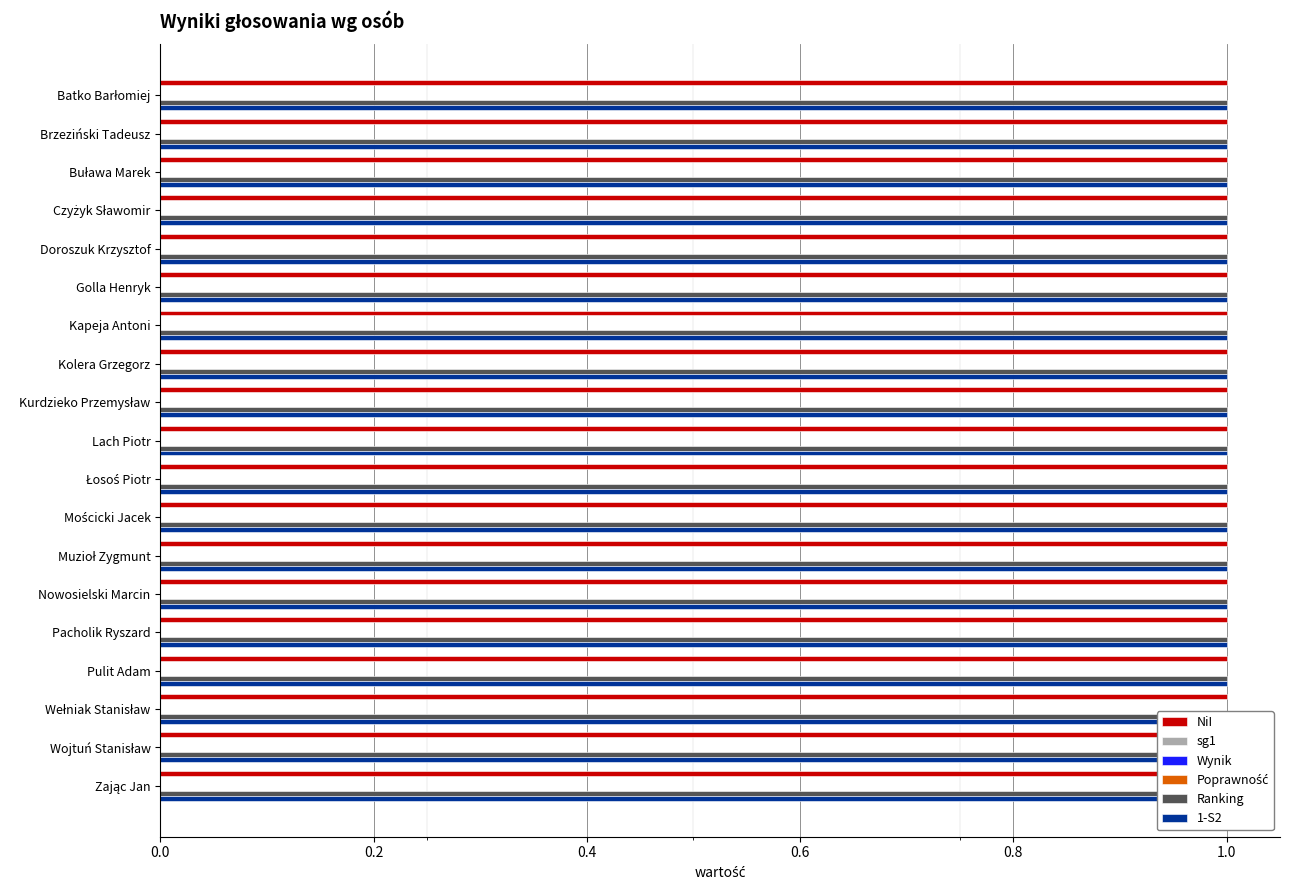

At which label does Poprawność reach its peak?

Batko Barłomiej